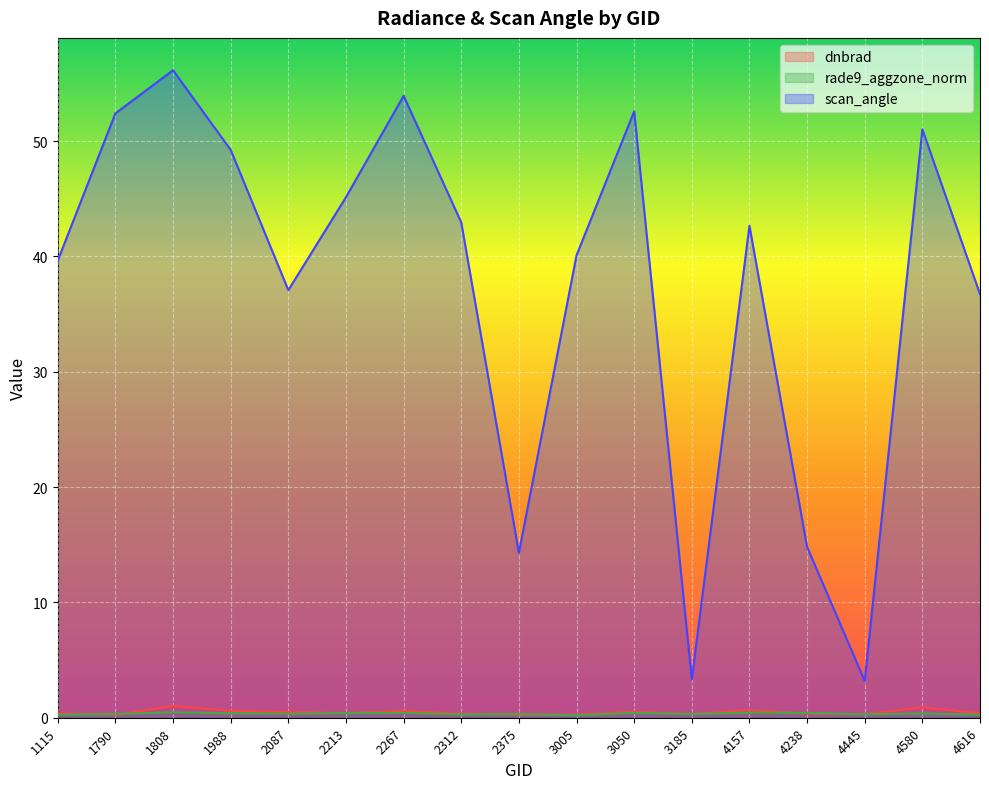

Does the chart display data point markers on the line(s)?

No